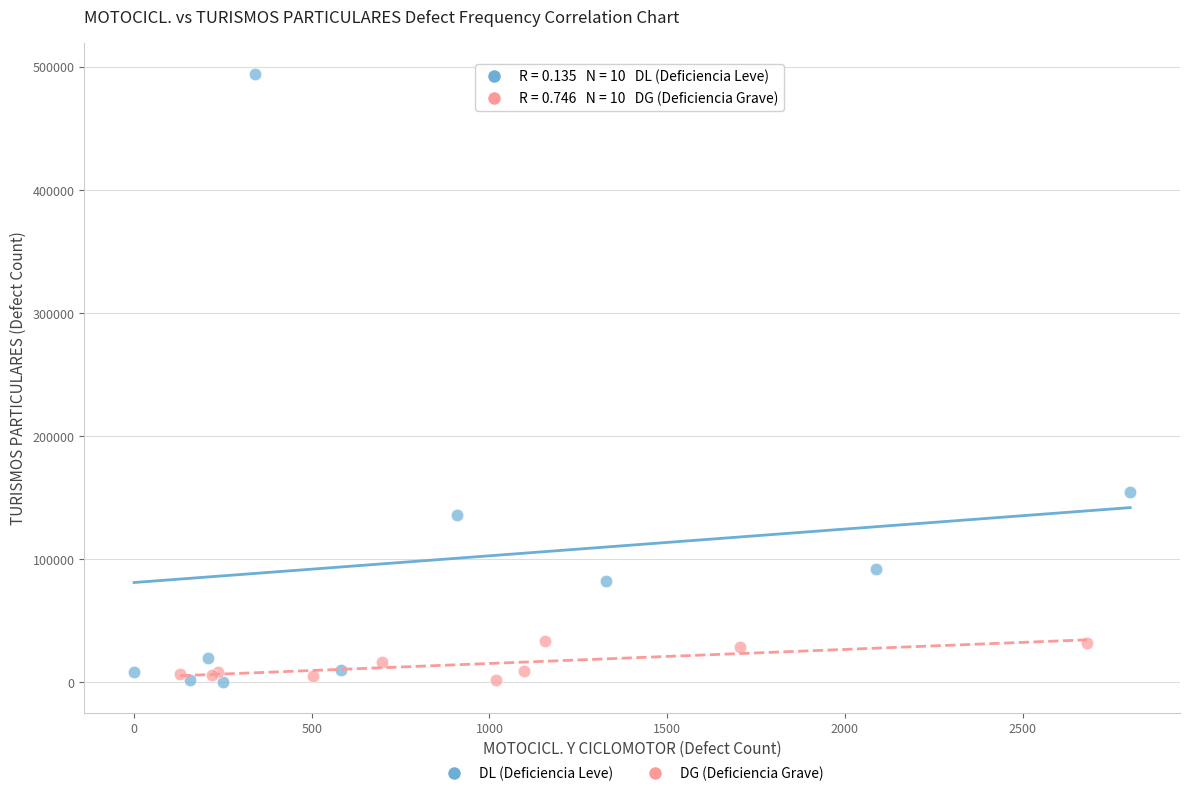

Which series reaches the maximum Y coordinate?

DL (Deficiencia Leve)